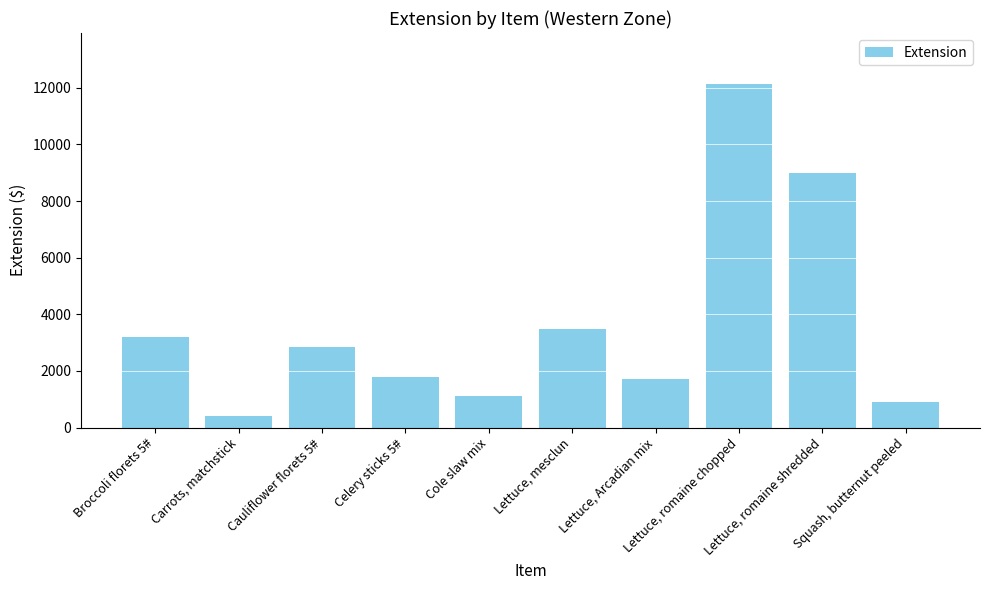

What is the minimum value shown in the chart?

416.5